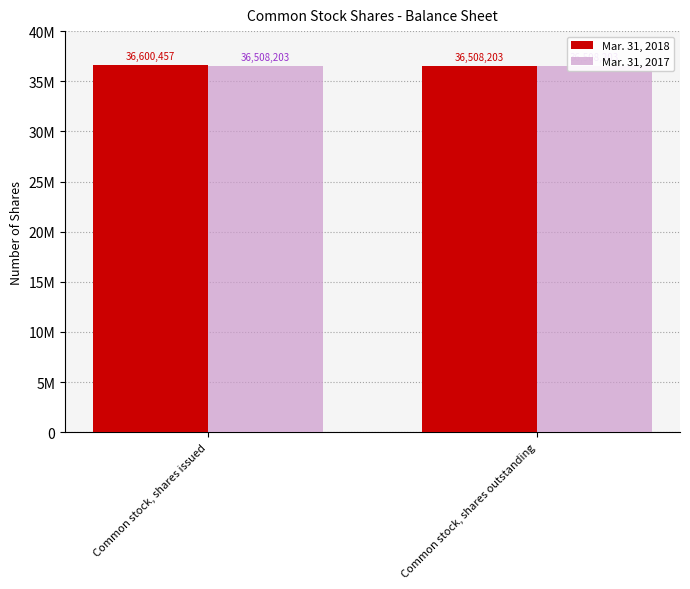

What is the total value across all series at Common stock, shares outstanding?

73016406